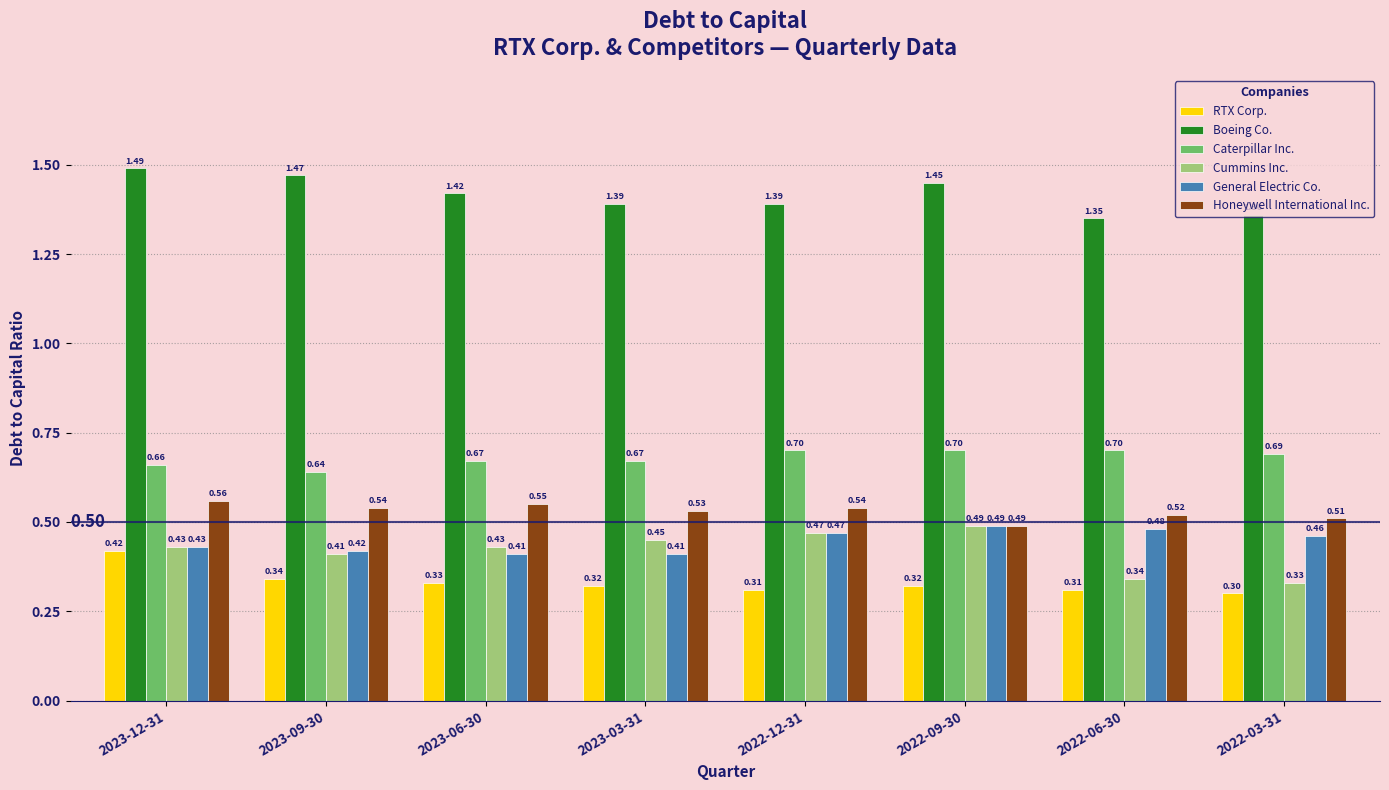

Which series has the largest total across all categories?

Boeing Co.